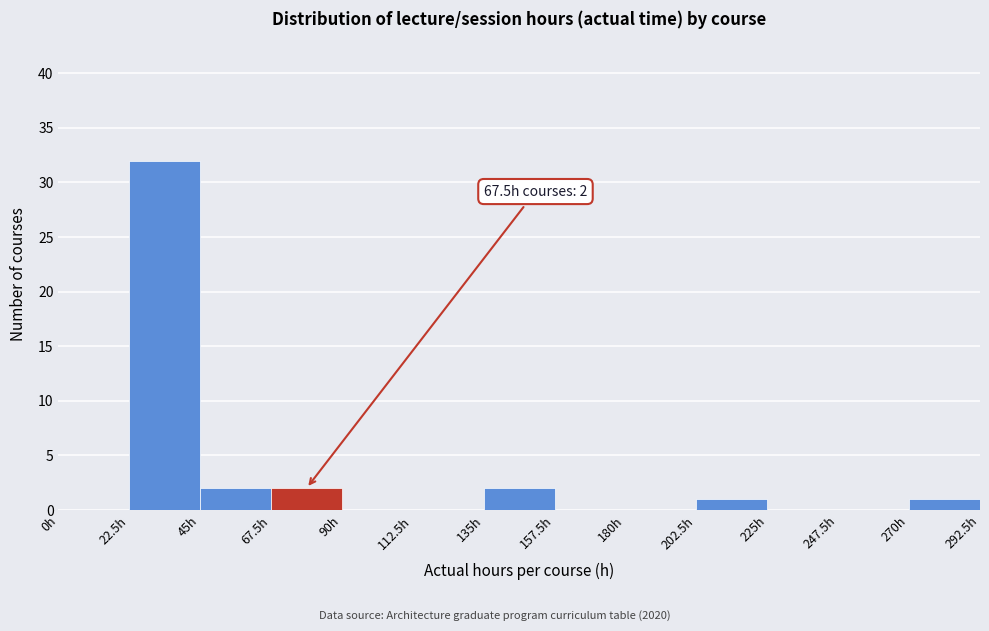

Over which range of the x-axis is the bar tallest?

22.5 to 45.0